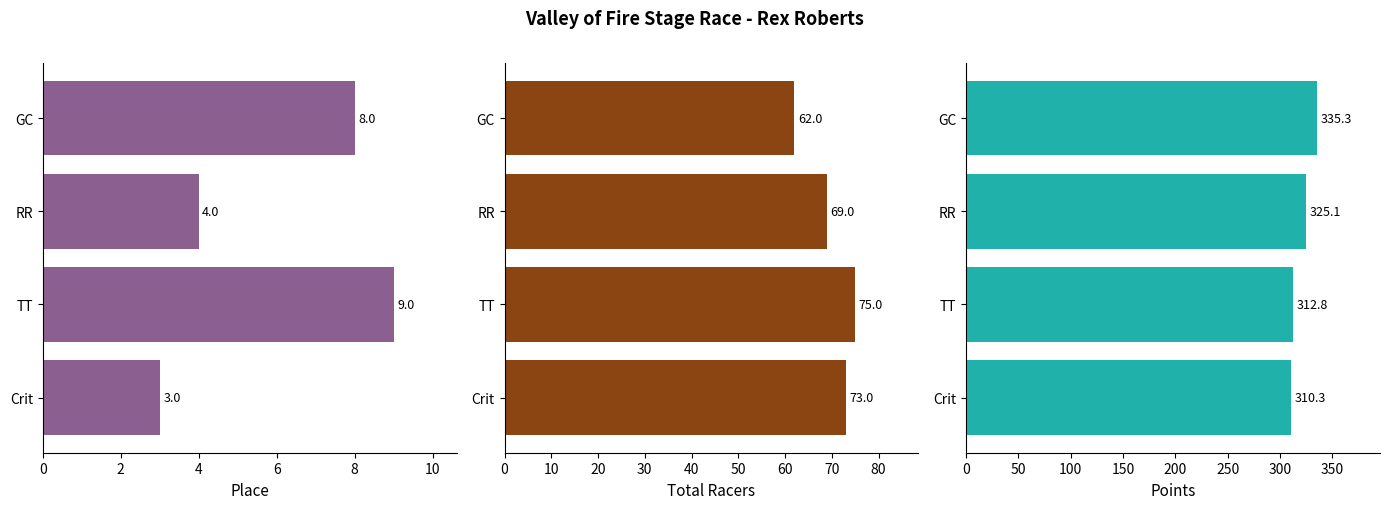

Is the value of Place at TT greater than the value of Points at TT?

No